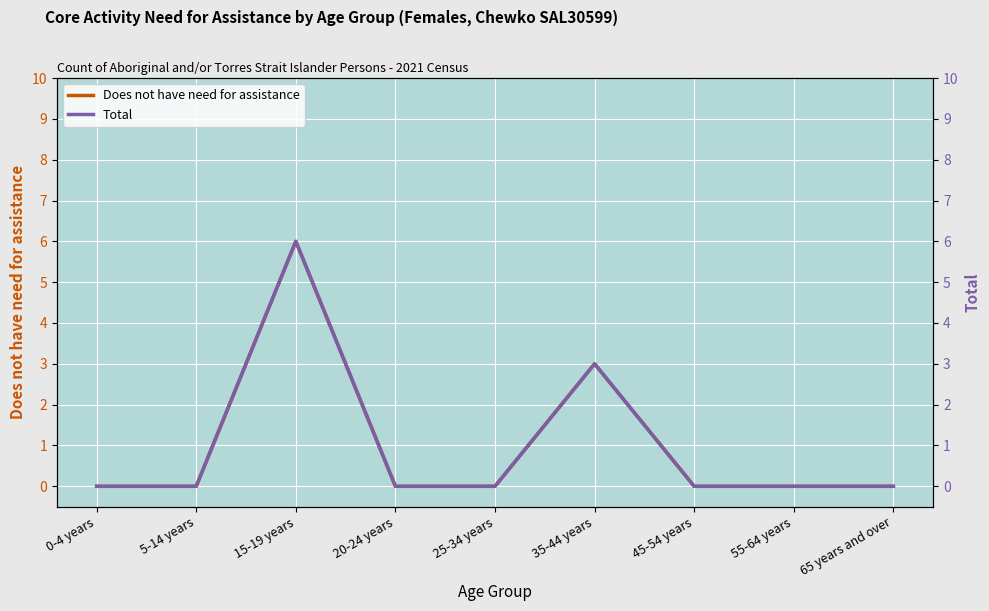

The value of Does not have need for assistance at 15-19 years is 6. True or false?

True